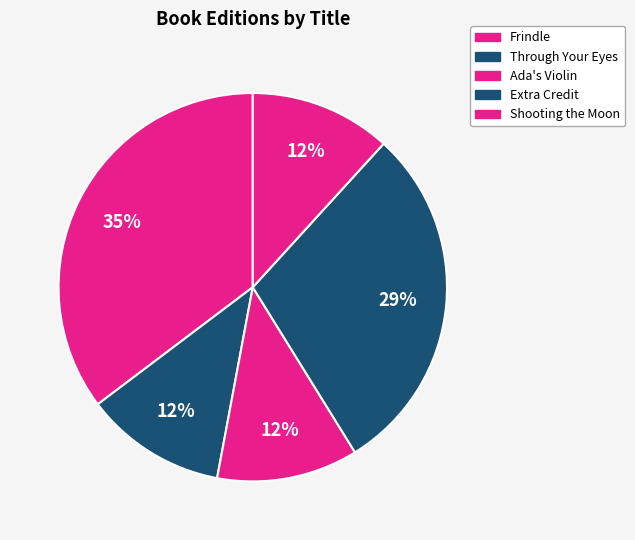

What percentage is the Ada's Violin slice, to the nearest percent?

12%